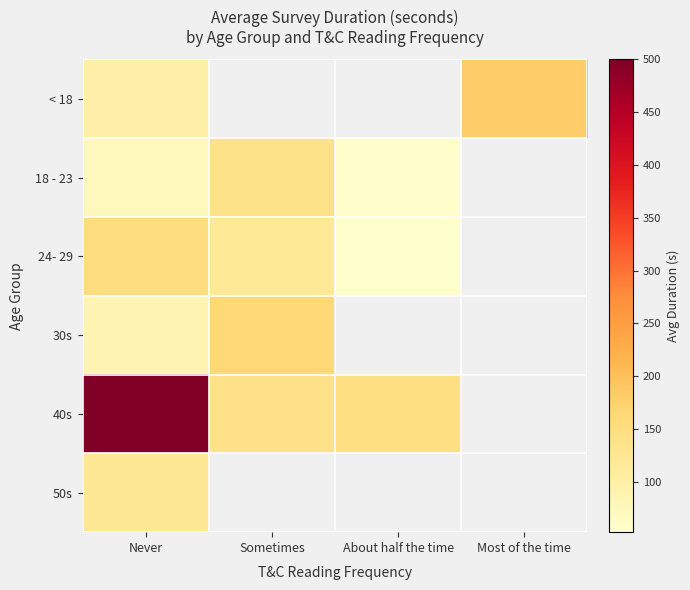

Rank the series by their maximum value, from lowest to highest.

50s, 18 - 23, 24- 29, 30s, < 18, 40s